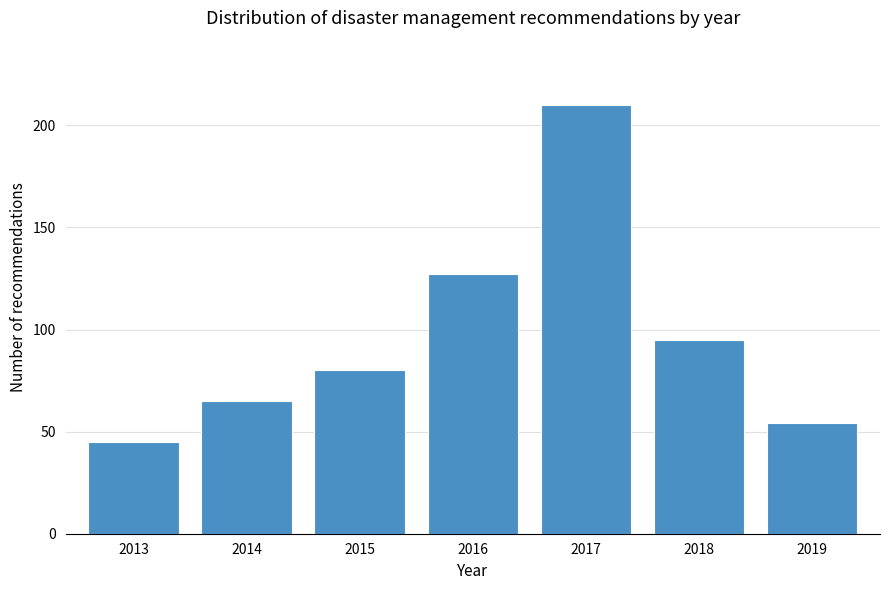

Reading left to right, what are all the values shown in this chart?

2013=45	2014=65	2015=80	2016=127	2017=210	2018=95	2019=54